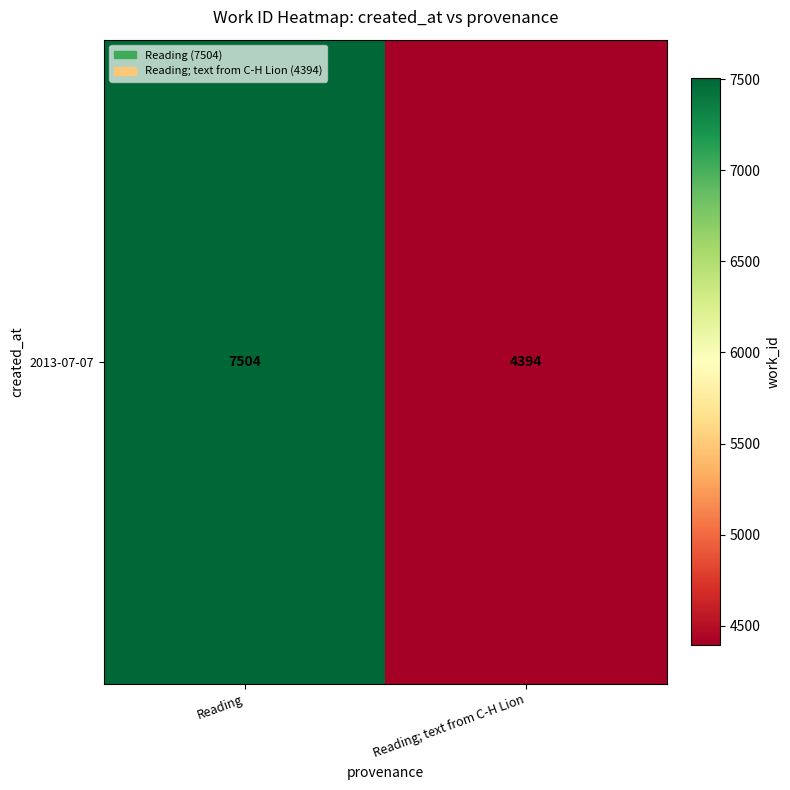

How many data points does each series have?

2